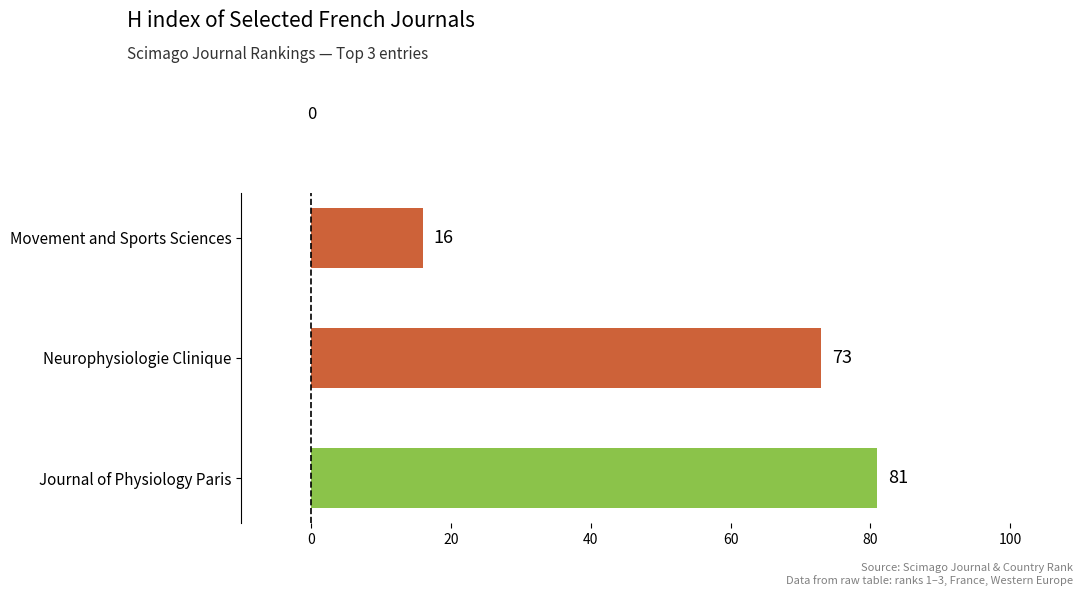

At which label is the value closest to 48?

Neurophysiologie Clinique